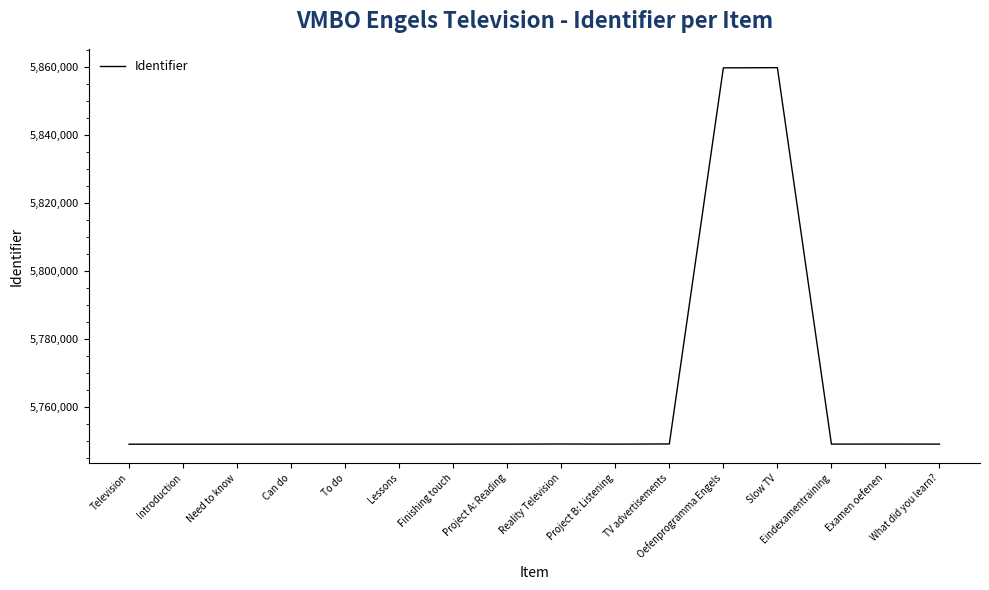

What is the change in value from Television to What did you learn??

+27